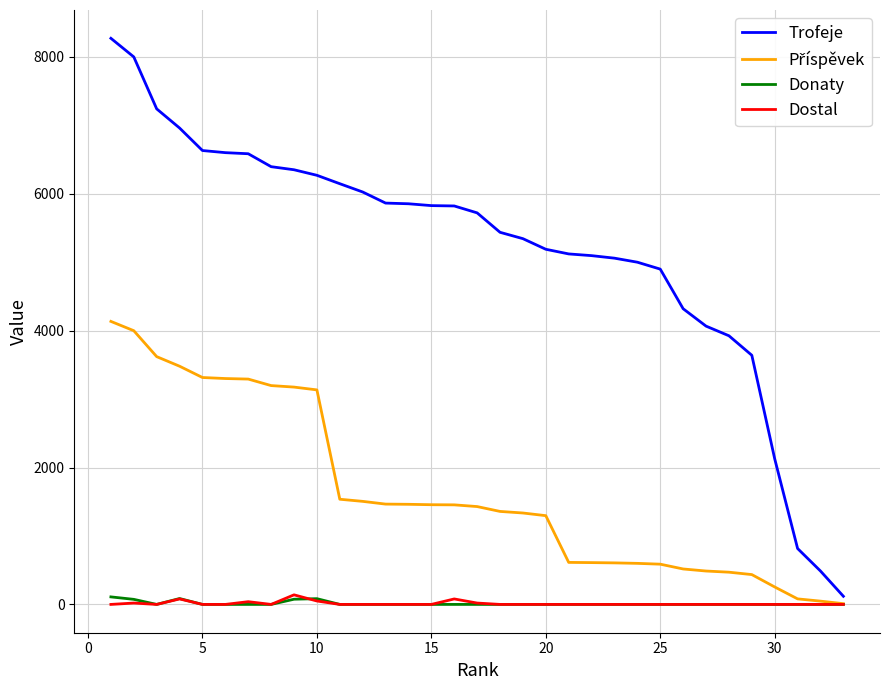

Which series has the largest total across all categories?

Trofeje